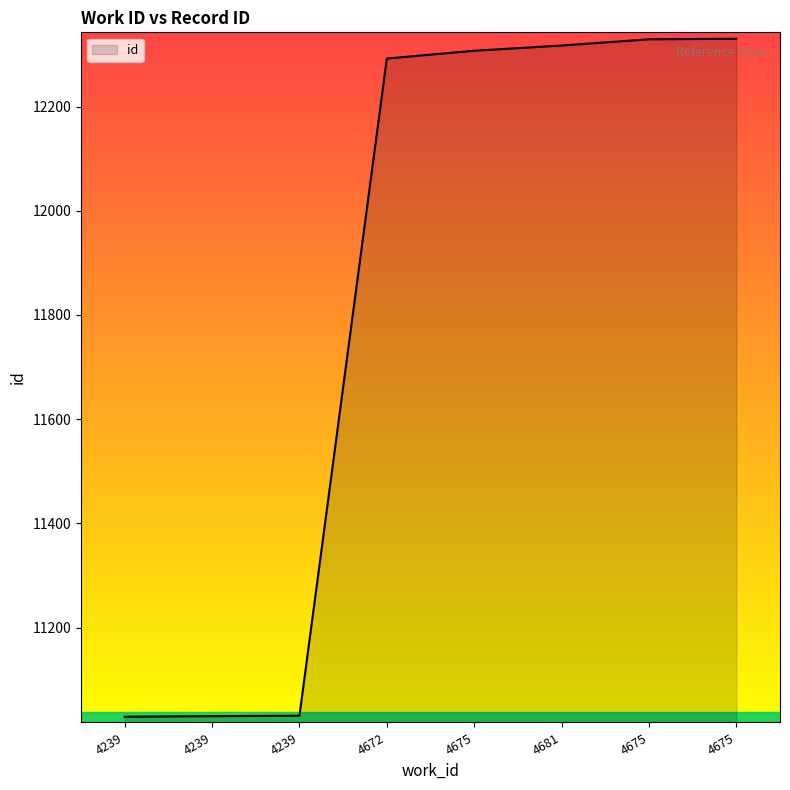

True or false: the data shows 21585 at 4681.

False